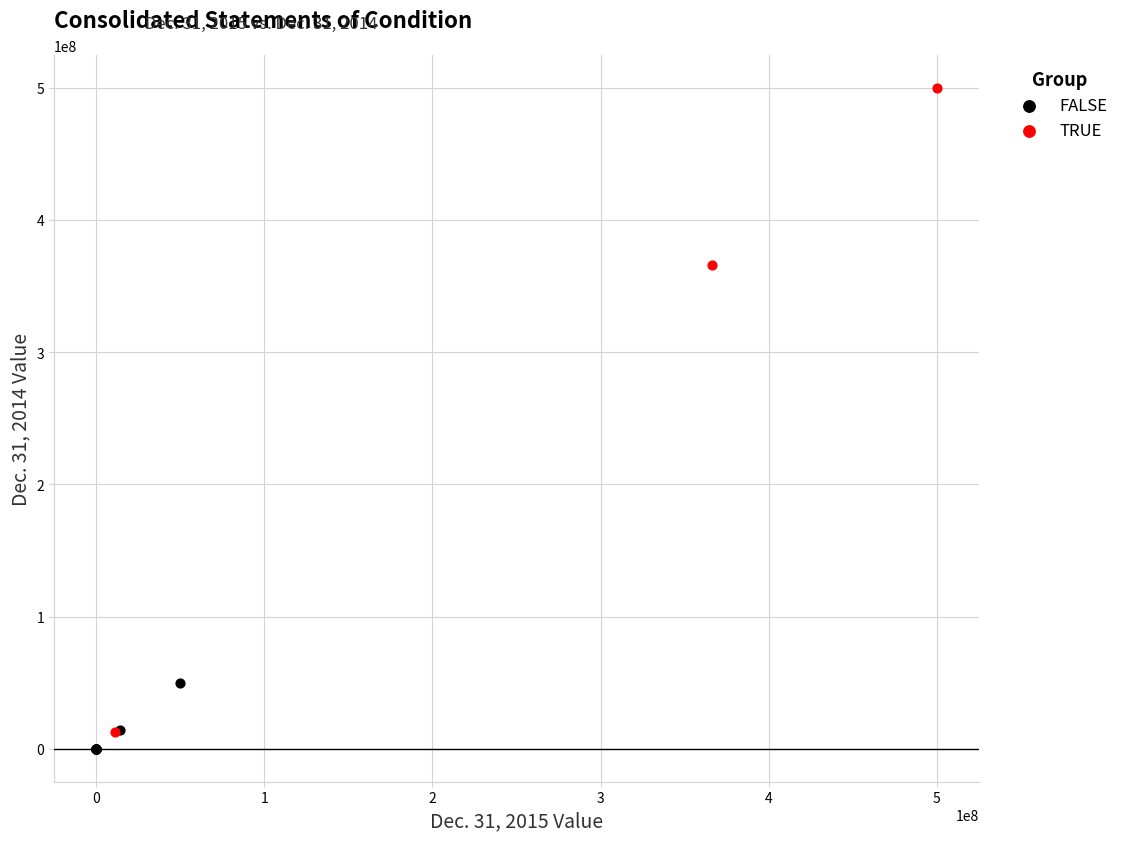

Which series has the largest Y range (max minus min)?

TRUE